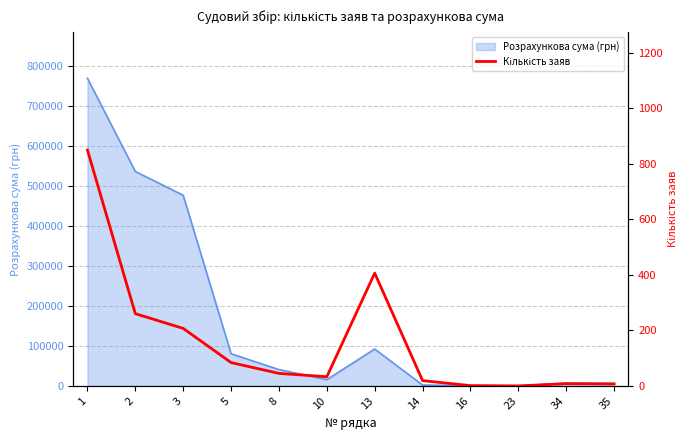

Which has a higher value, 23 or 3?

3